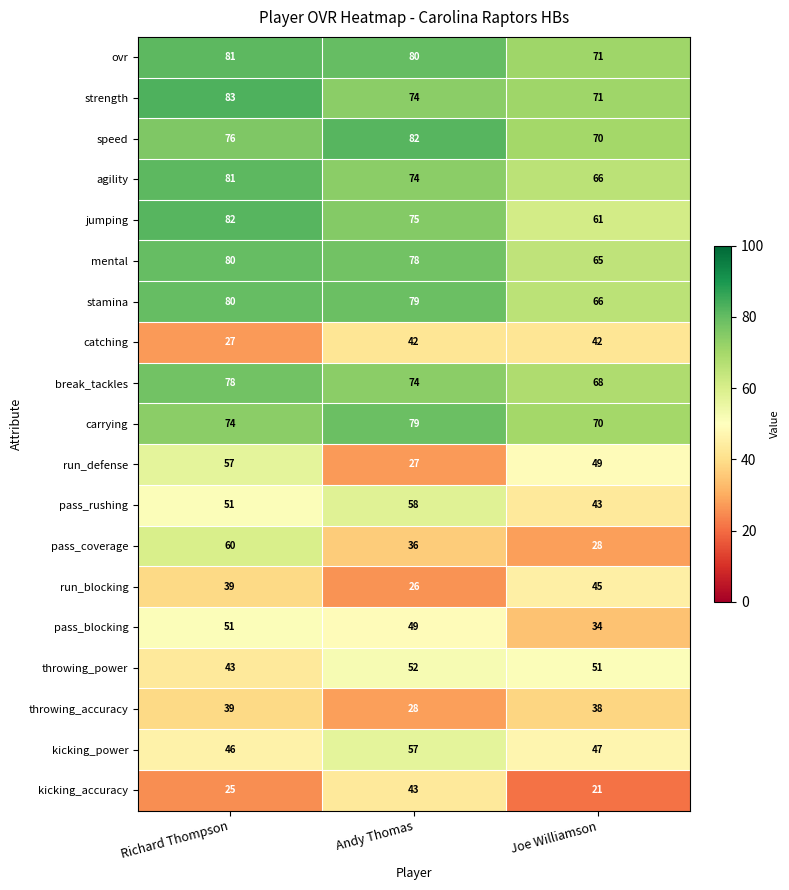

What is the maximum value shown in the chart?

83